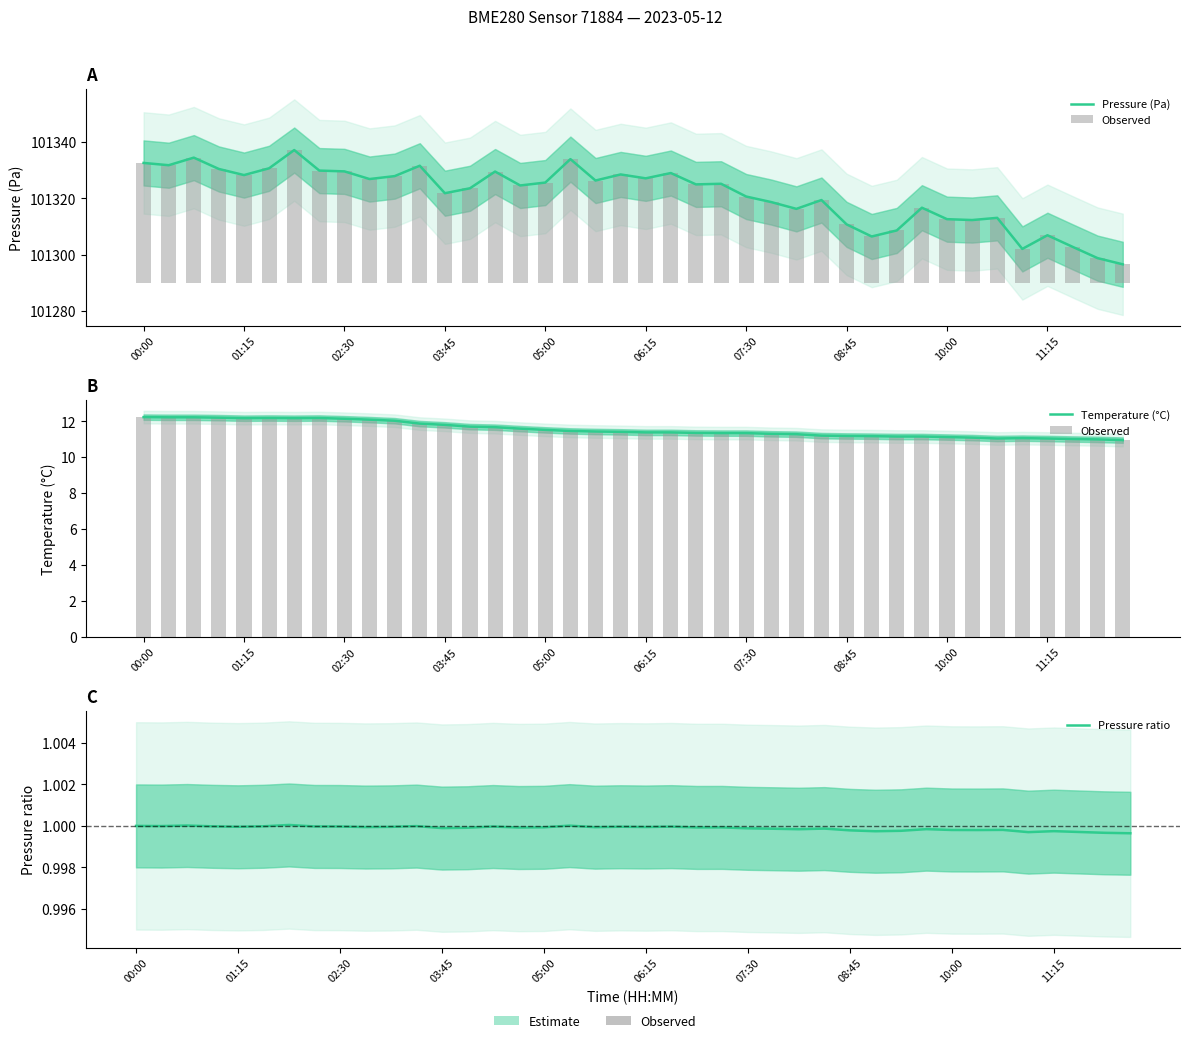

Where does the Observed series first go above 11?

00:00